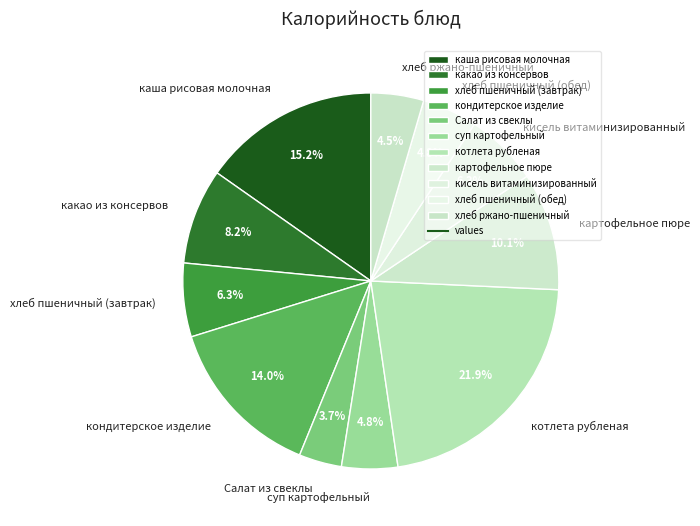

Which has a higher value, суп картофельный or какао из консервов?

какао из консервов